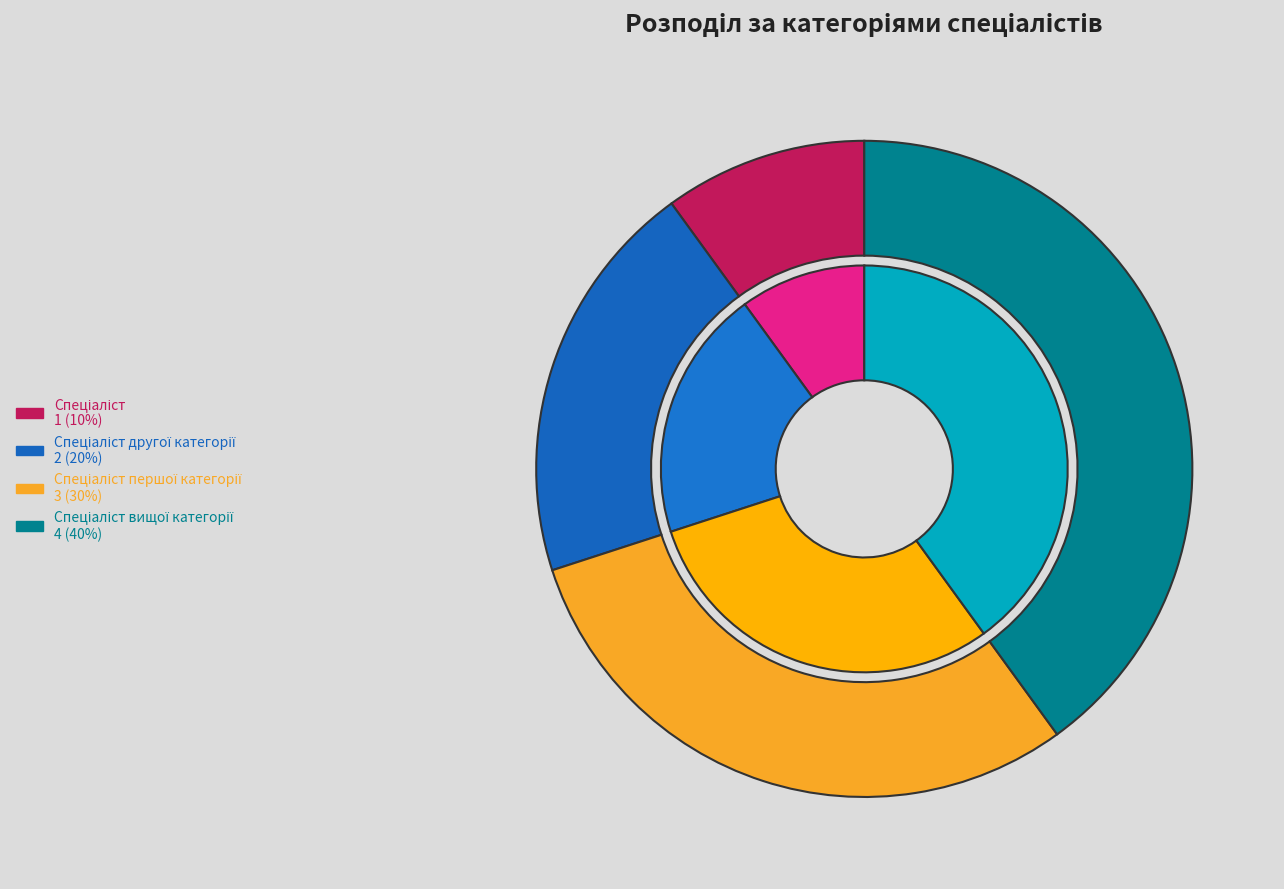

Do Спеціаліст вищої категорії and Спеціаліст together represent more than half of the pie?

No